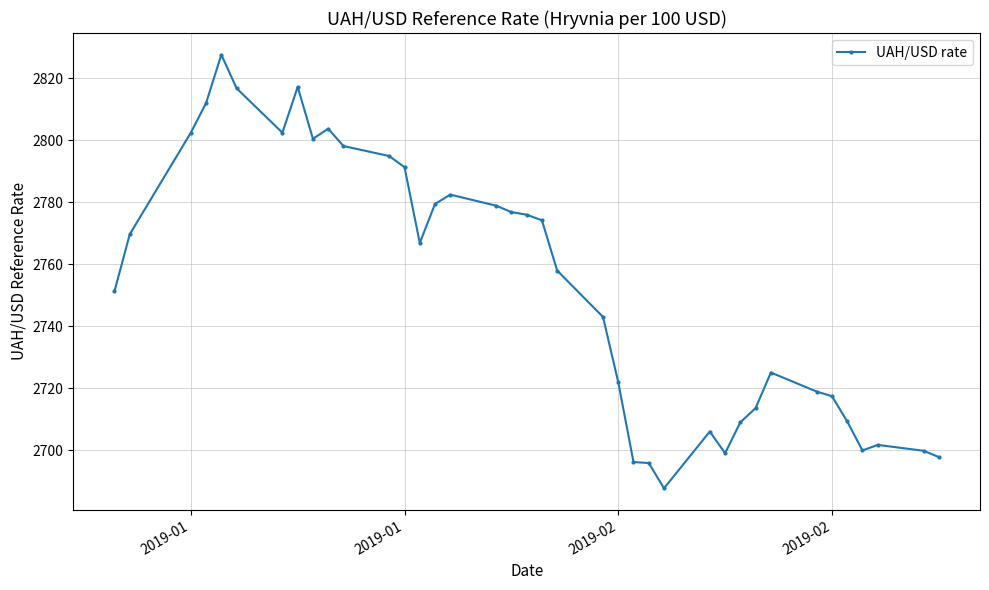

What is the difference between the second highest and second lowest values?

121.2